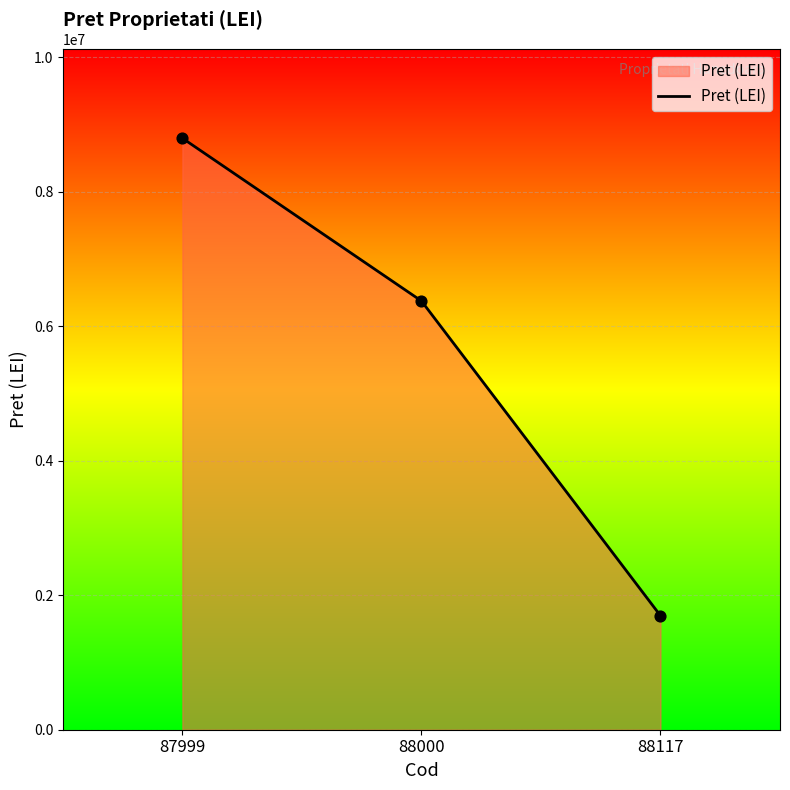

What is the ratio of the value at 88000 to the value at 88117?

3.8